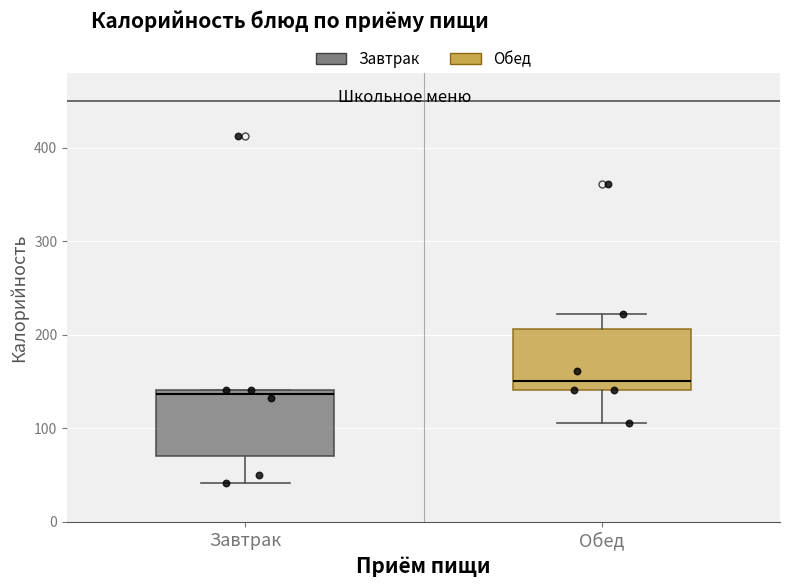

Reading left to right, transcribe this box plot: for each box, give where its median line is, the range the box spans, and where its two whiskers end, as read against the y-axis. The values are not printed on the chart, so give them approximately, as read against the axis.

Завтрак: median 140 (just below the box's upper edge), box 70 to 140, whiskers 40 to 140
Обед: median 150, box 140 to 210, whiskers 110 to 220